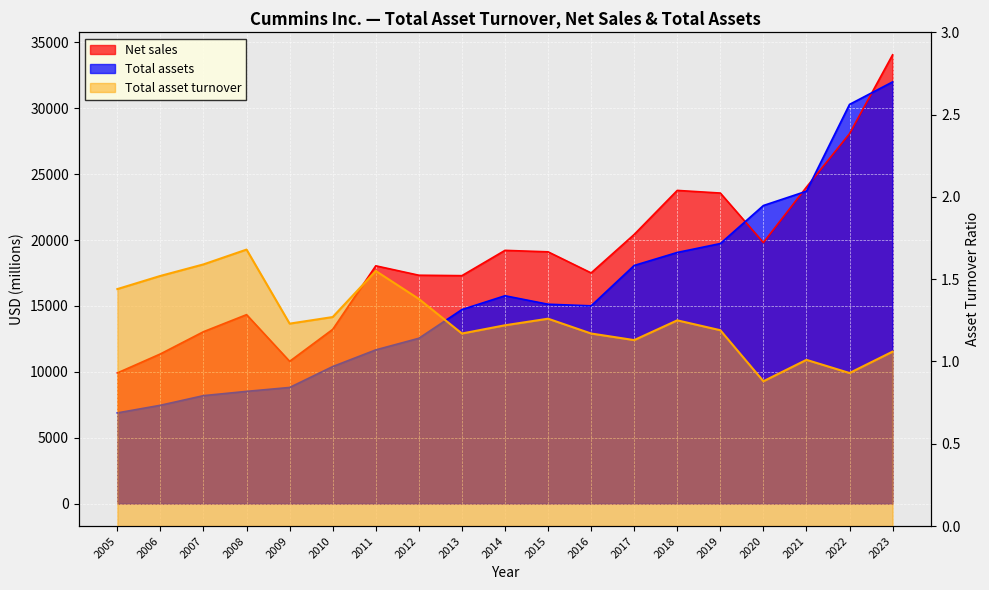

At how many categories does at least one series exceed 29827?

2